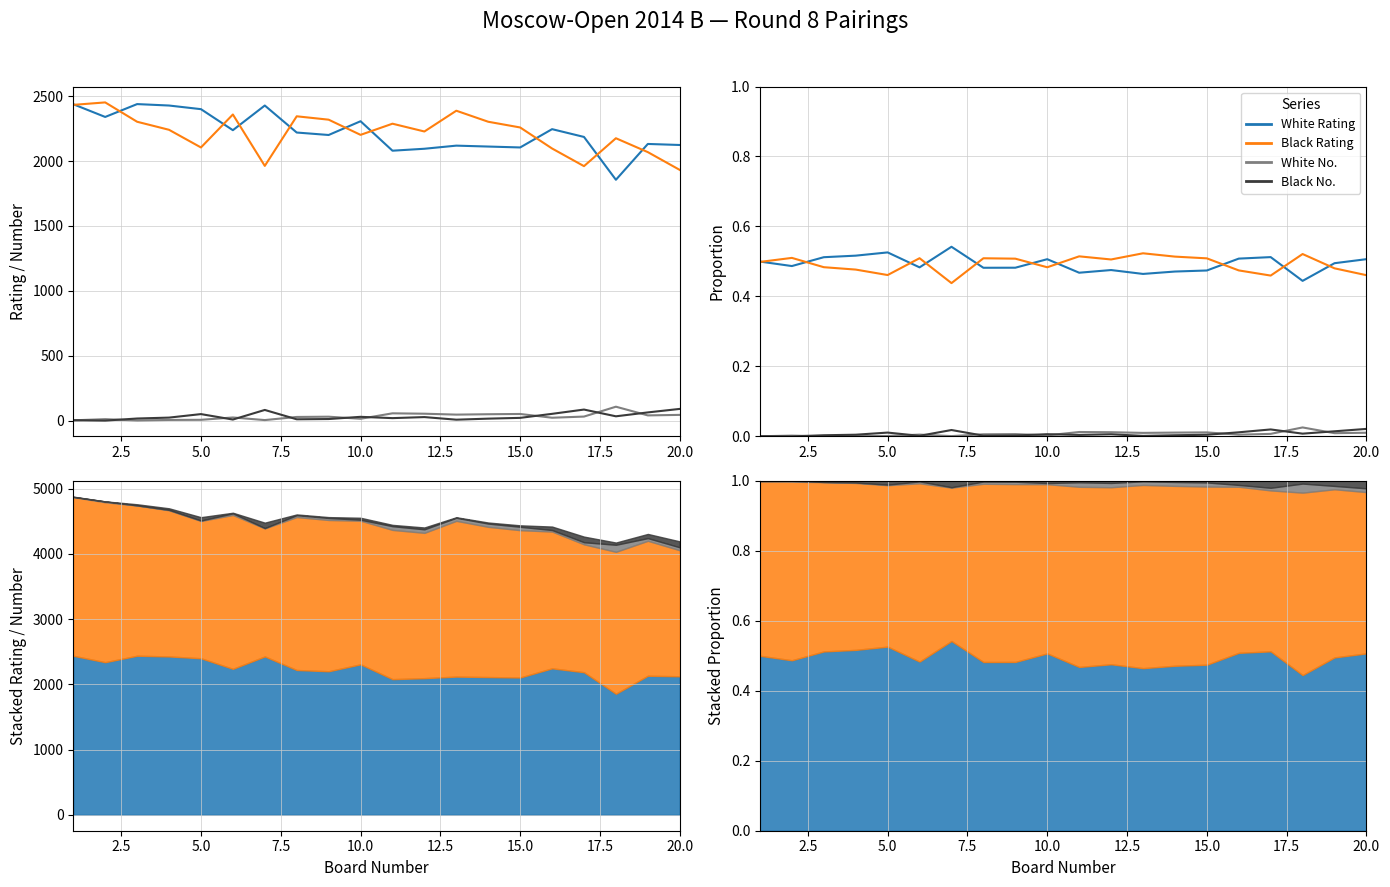

Reading left to right, transcribe all the data shown in this chart.

White Rating: 0.5	0.5	0.5	0.5	0.5	0.5	0.5	0.5	0.5	0.5	0.5	0.5	0.5	0.5	0.5	0.5	0.5	0.4	0.5	0.5
Black Rating: 0.5	0.5	0.5	0.5	0.5	0.5	0.4	0.5	0.5	0.5	0.5	0.5	0.5	0.5	0.5	0.5	0.5	0.5	0.5	0.5
White No.: 0.0	0.0	0.0	0.0	0.0	0.0	0.0	0.0	0.0	0.0	0.0	0.0	0.0	0.0	0.0	0.0	0.0	0.0	0.0	0.0
Black No.: 0.0	0.0	0.0	0.0	0.0	0.0	0.0	0.0	0.0	0.0	0.0	0.0	0.0	0.0	0.0	0.0	0.0	0.0	0.0	0.0